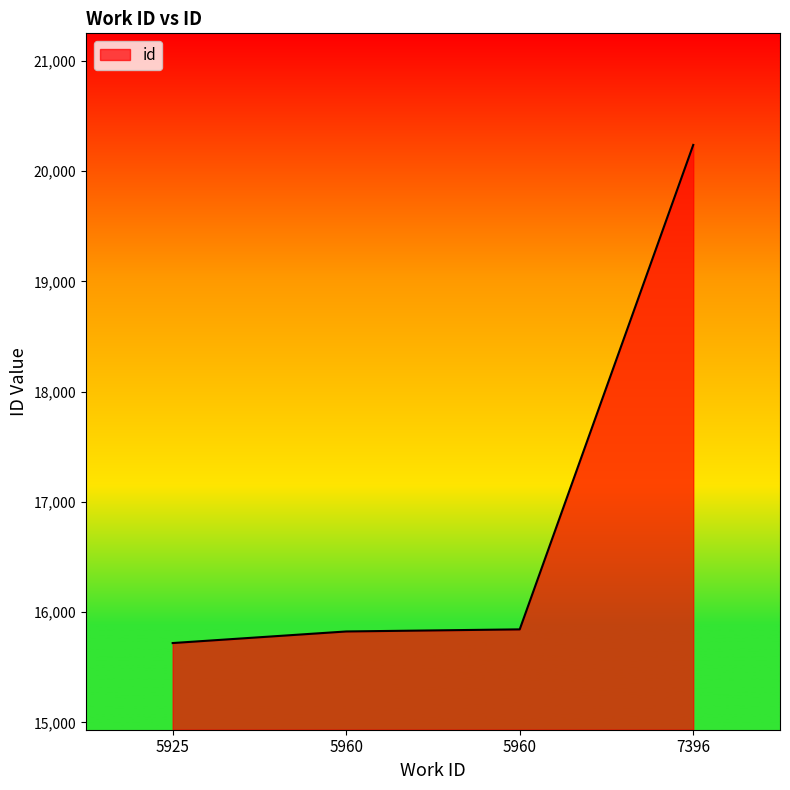

Does the chart display data point markers on the line(s)?

No